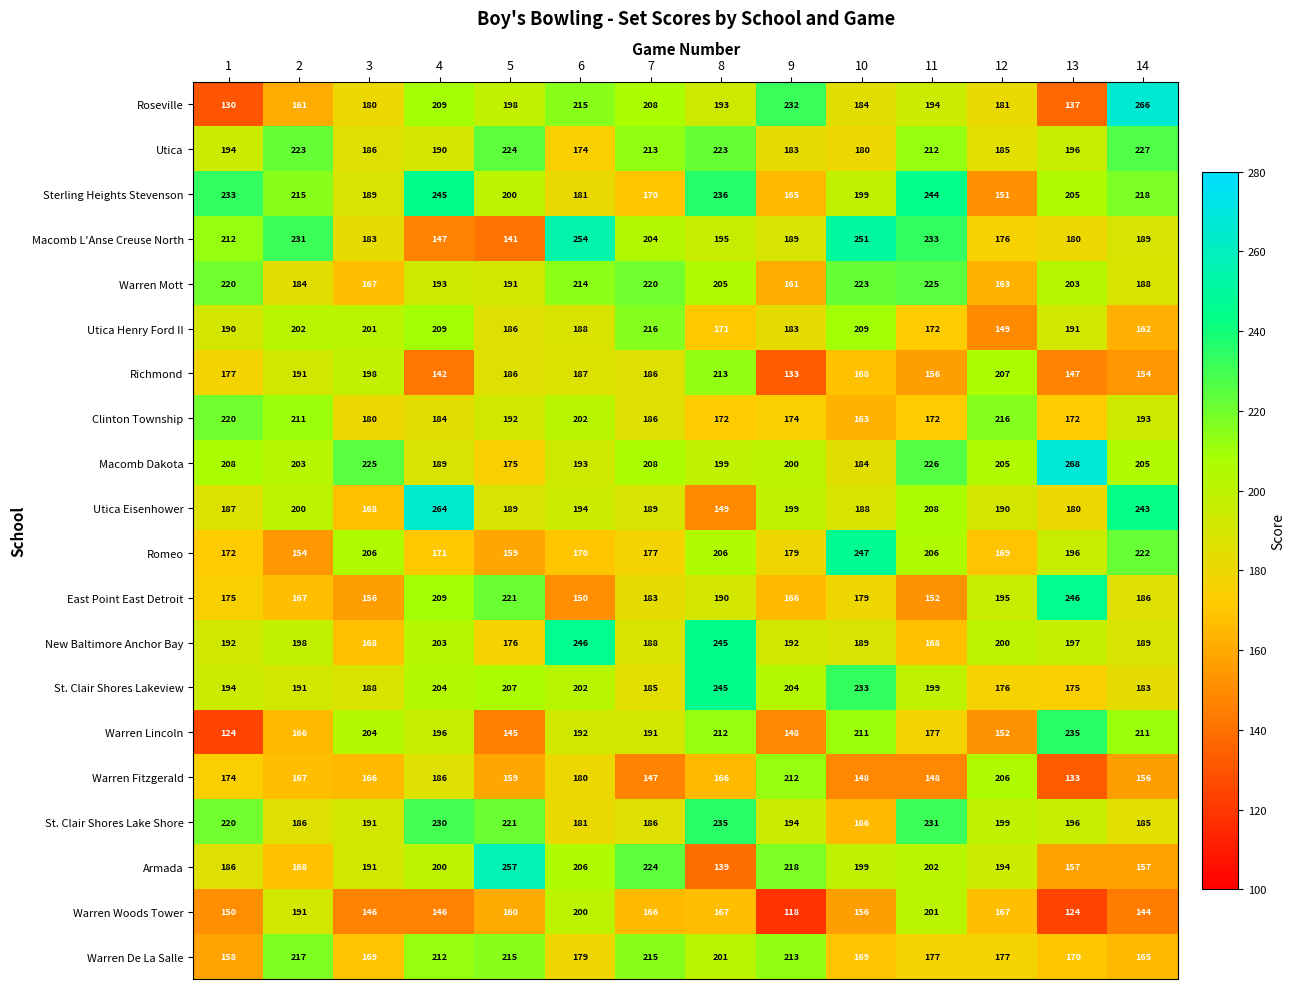

The St. Clair Shores Lakeview series shows 233 at 10. True or false?

True